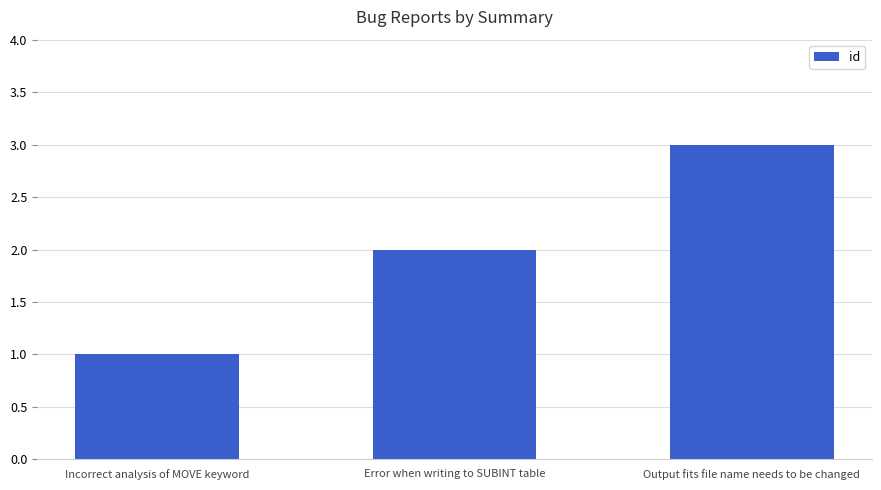

Are the bars horizontal?

No